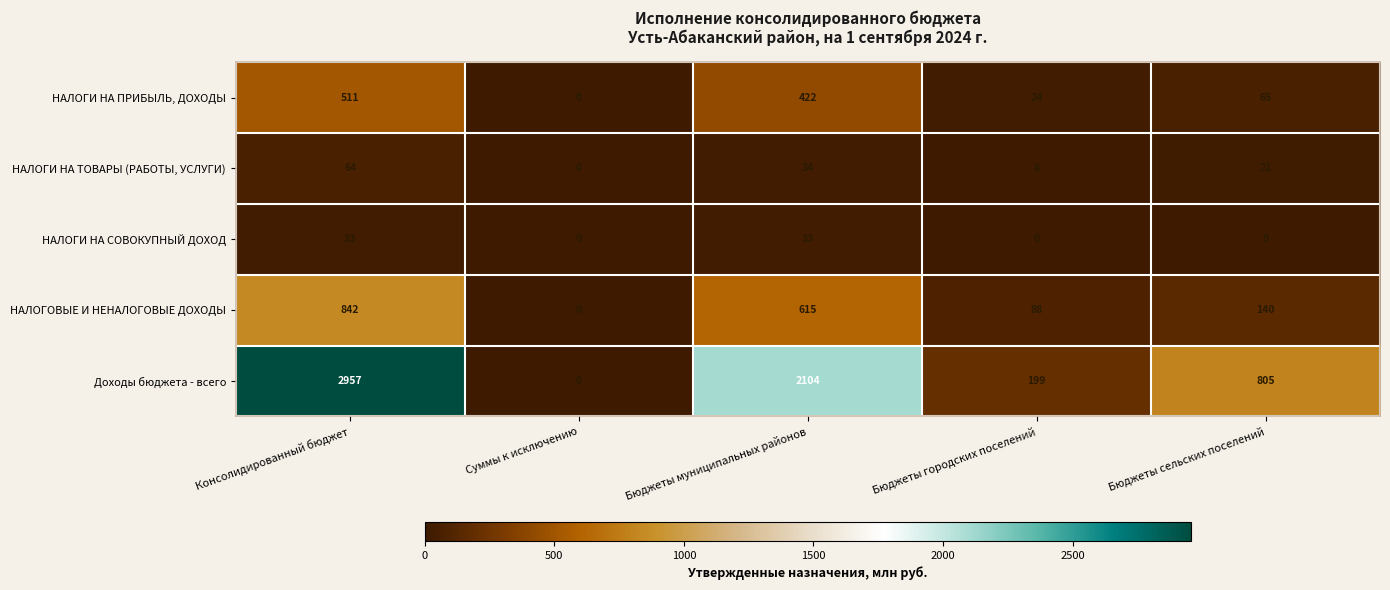

Count the number of data series in this chart.

5